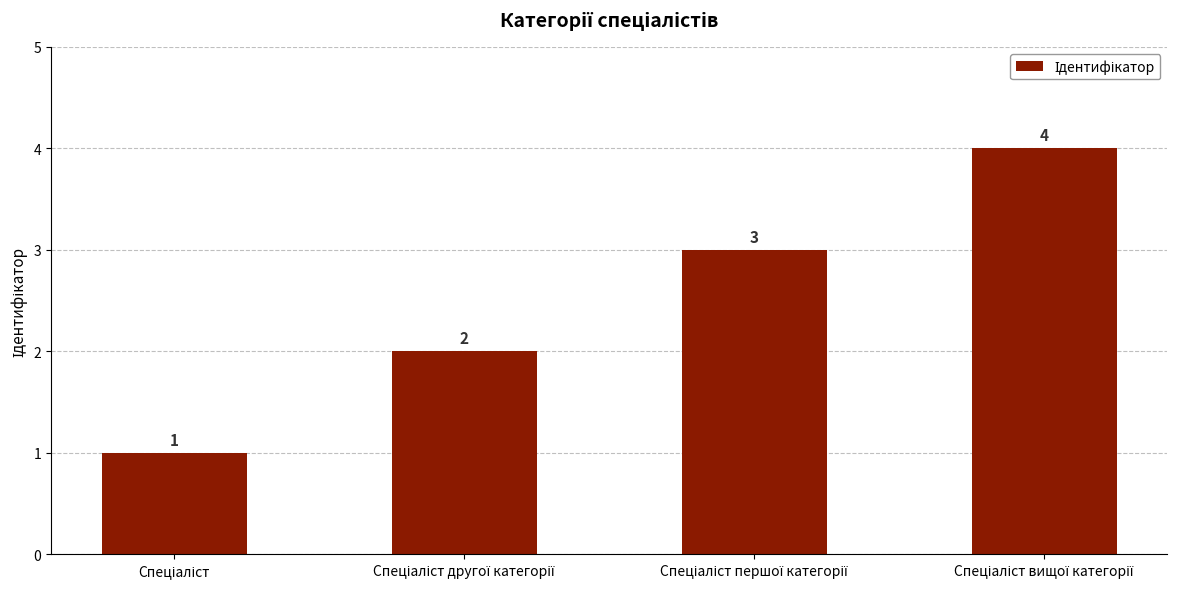

What is the value of the 1st bar from the left?

1